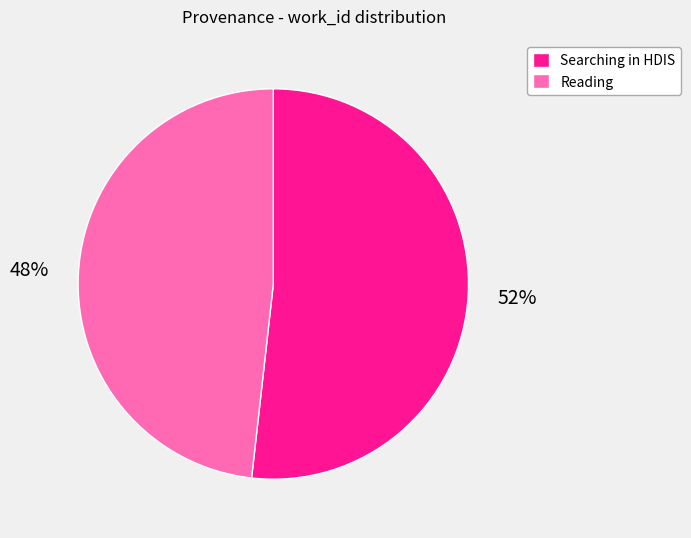

To the nearest percent, what is the average slice percentage?

50%